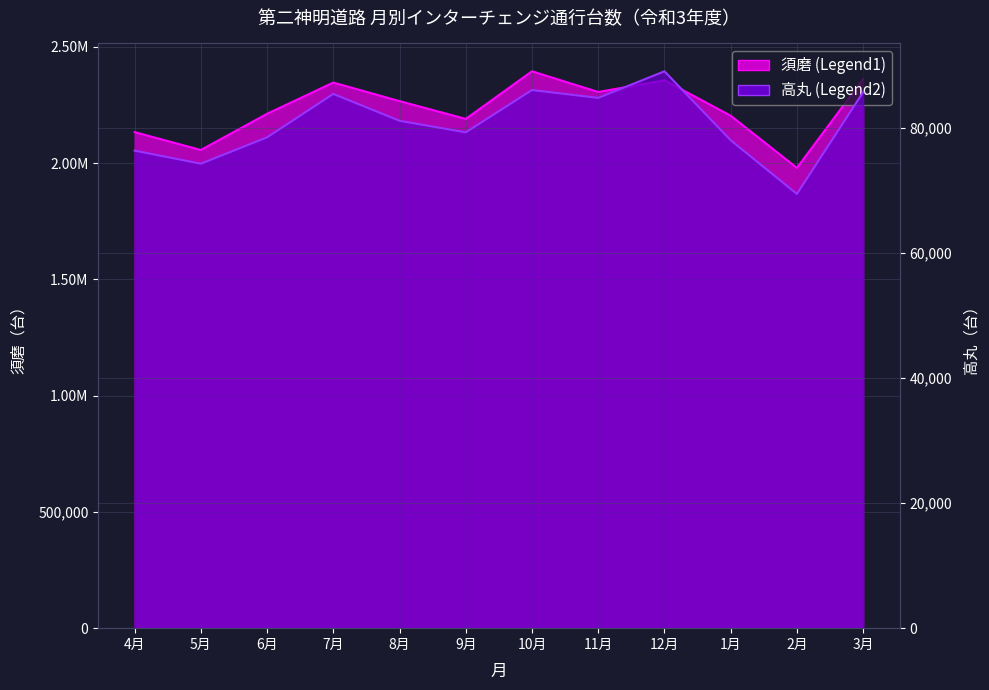

True or false: 高丸 and 須磨 cross at least once.

False